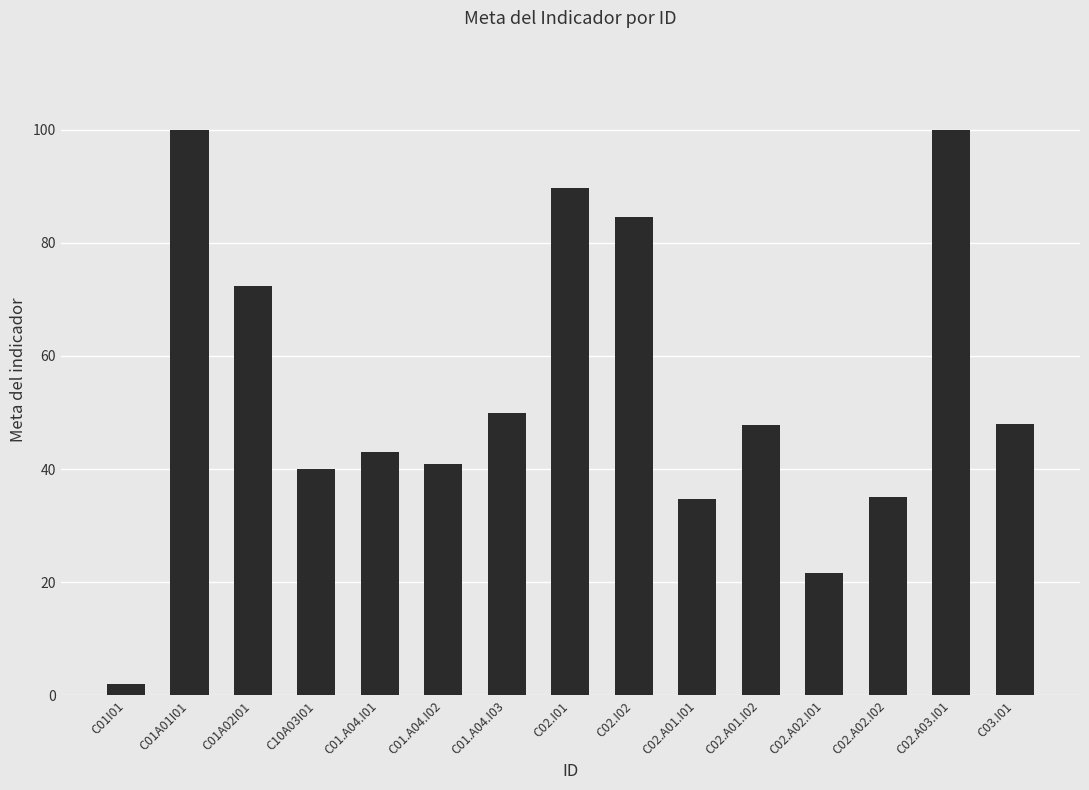

What is the maximum value shown in the chart?

100.0